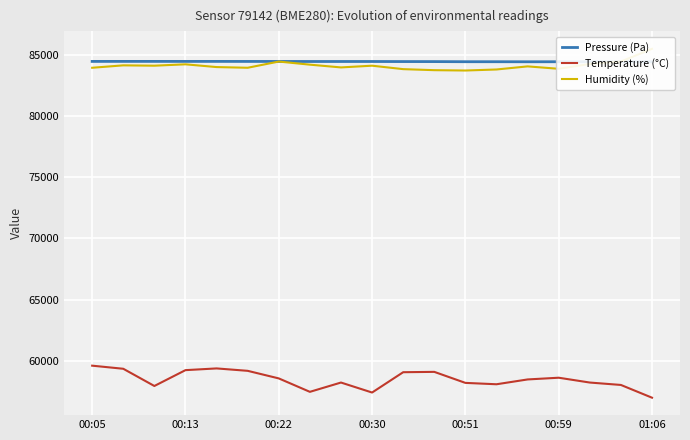

What is the approximate value of Humidity (%) at 13?

83838.6